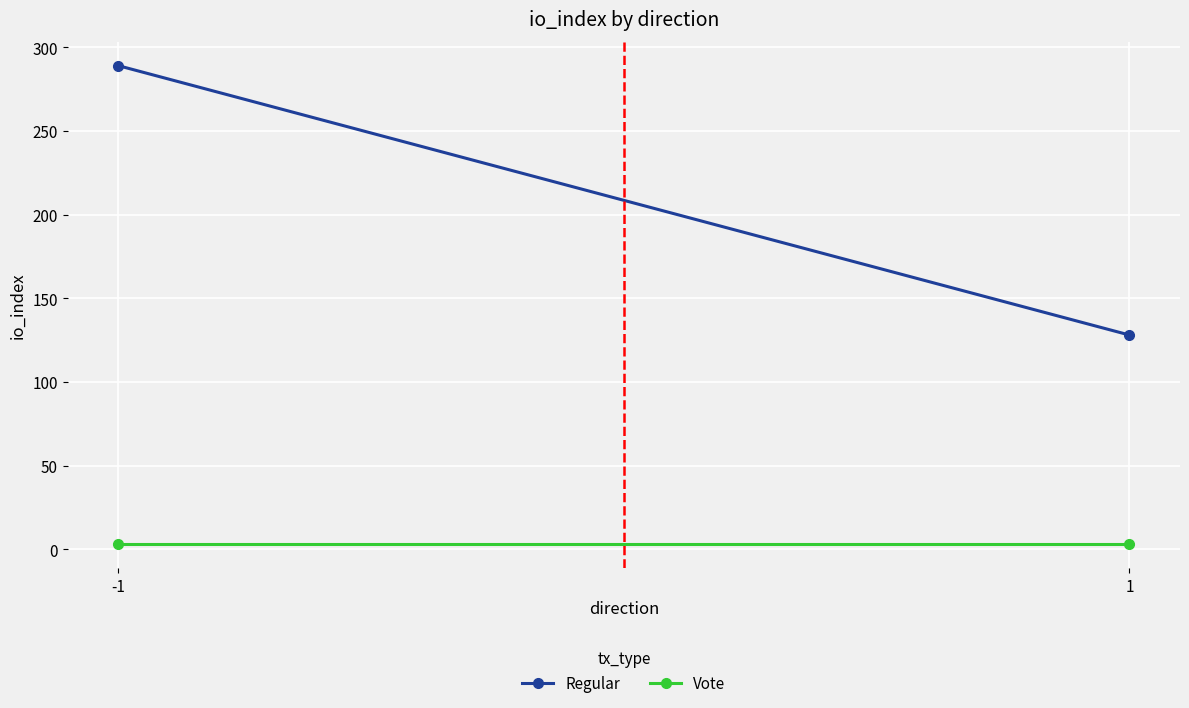

Reading right to left, extract all data points from this chart.

Regular: 128	289
Vote: 3	3